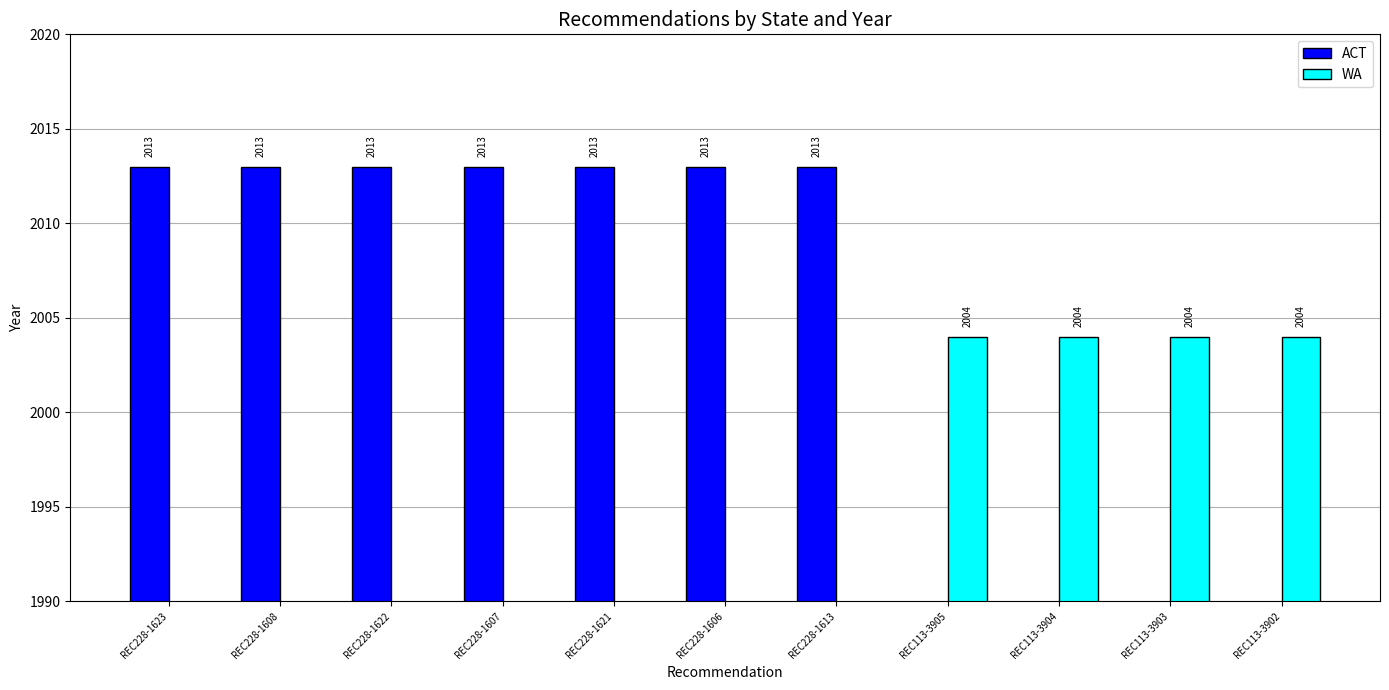

List the labels in order of WA value, smallest first.

REC228-1623, REC228-1608, REC228-1622, REC228-1607, REC228-1621, REC228-1606, REC228-1613, REC113-3905, REC113-3904, REC113-3903, REC113-3902